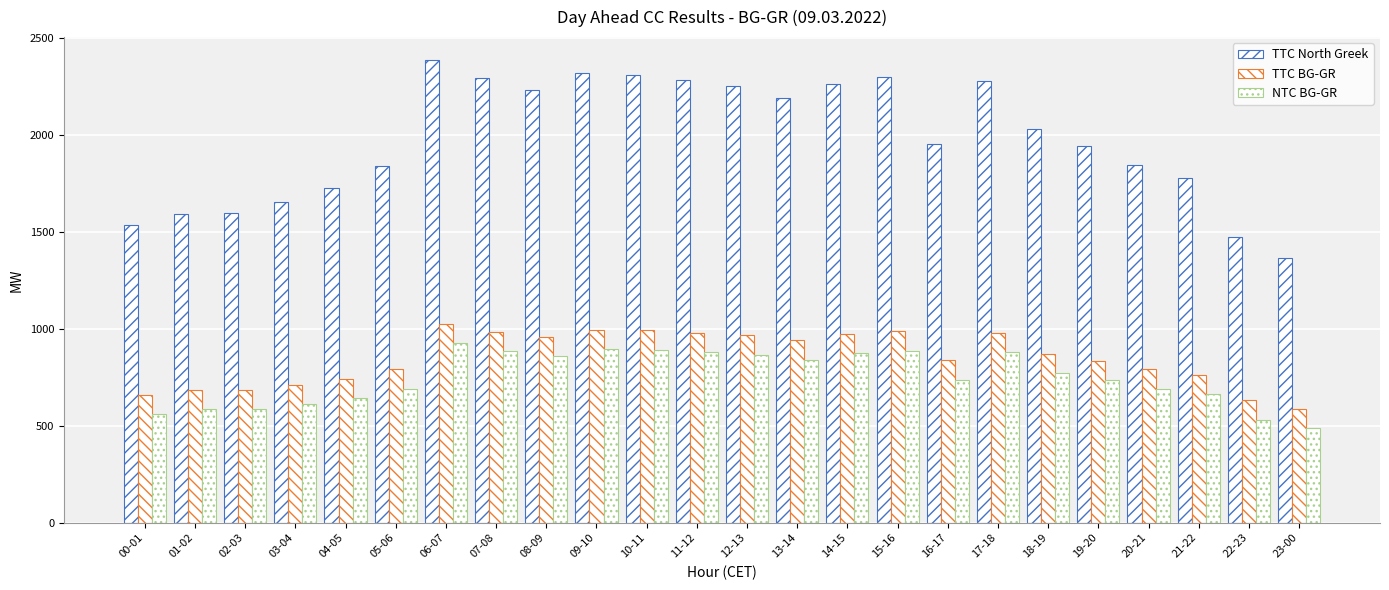

The TTC BG-GR series shows 306 at 21-22. True or false?

False